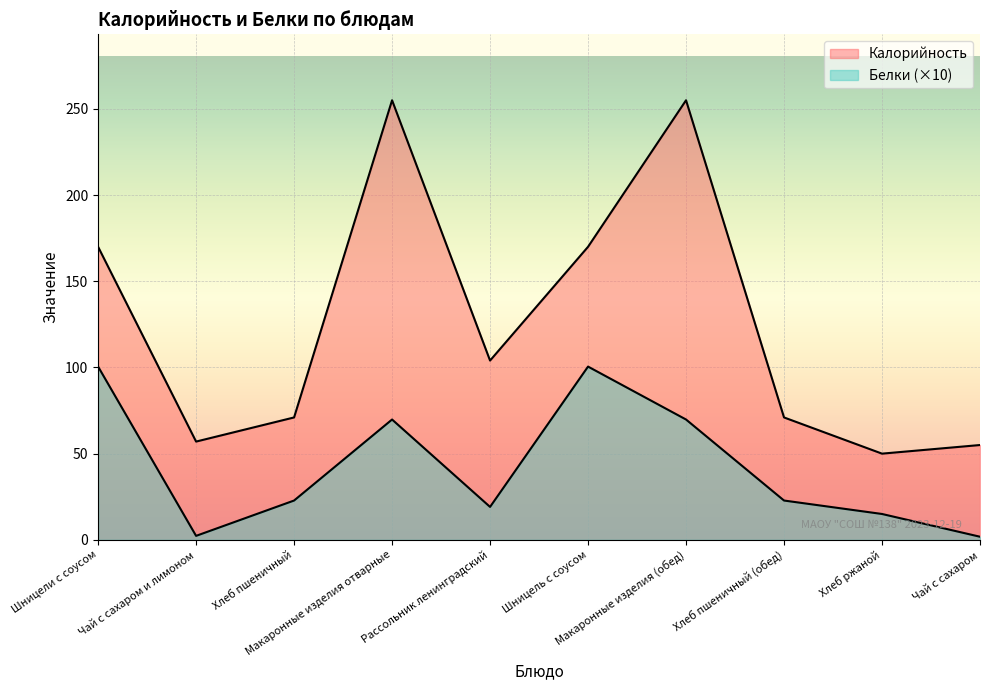

Is it true that Калорийность equals 90.6 at Чай с сахаром и лимоном?

False